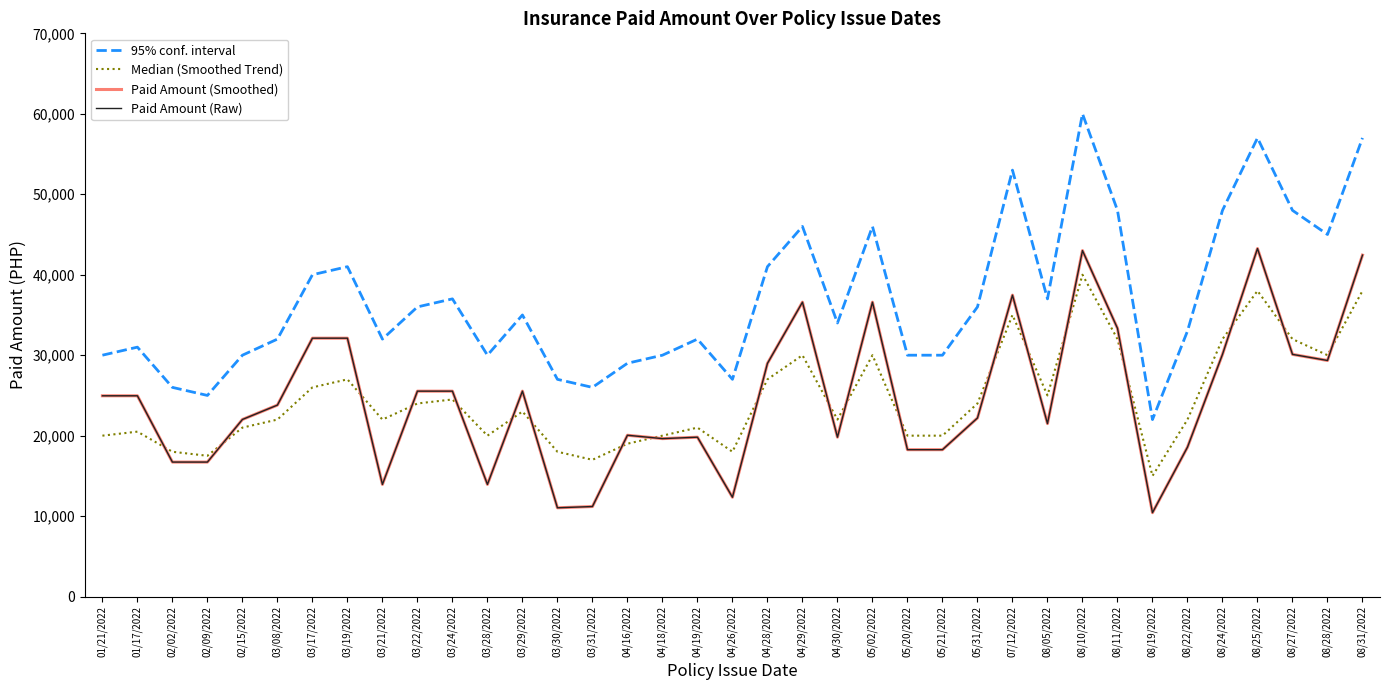

Reading left to right, transcribe all the data shown in this chart.

95% conf. interval: 01/21/2022=30000.0	01/17/2022=31000.0	02/02/2022=26000.0	02/09/2022=25000.0	02/15/2022=30000.0	03/08/2022=32000.0	03/17/2022=40000.0	03/19/2022=41000.0	03/21/2022=32000.0	03/22/2022=36000.0	03/24/2022=37000.0	03/28/2022=30000.0	03/29/2022=35000.0	03/30/2022=27000.0	03/31/2022=26000.0	04/16/2022=29000.0	04/18/2022=30000.0	04/19/2022=32000.0	04/26/2022=27000.0	04/28/2022=41000.0	04/29/2022=46000.0	04/30/2022=34000.0	05/02/2022=46000.0	05/20/2022=30000.0	05/21/2022=30000.0	05/31/2022=36000.0	07/12/2022=53000.0	08/05/2022=37000.0	08/10/2022=60000.0	08/11/2022=48000.0	08/19/2022=22000.0	08/22/2022=33000.0	08/24/2022=48000.0	08/25/2022=57000.0	08/27/2022=48000.0	08/28/2022=45000.0	08/31/2022=57000.0
Median (Smoothed Trend): 01/21/2022=20000.0	01/17/2022=20500.0	02/02/2022=18000.0	02/09/2022=17500.0	02/15/2022=21000.0	03/08/2022=22000.0	03/17/2022=26000.0	03/19/2022=27000.0	03/21/2022=22000.0	03/22/2022=24000.0	03/24/2022=24500.0	03/28/2022=20000.0	03/29/2022=23000.0	03/30/2022=18000.0	03/31/2022=17000.0	04/16/2022=19000.0	04/18/2022=20000.0	04/19/2022=21000.0	04/26/2022=18000.0	04/28/2022=27000.0	04/29/2022=30000.0	04/30/2022=22000.0	05/02/2022=30000.0	05/20/2022=20000.0	05/21/2022=20000.0	05/31/2022=24000.0	07/12/2022=35000.0	08/05/2022=25000.0	08/10/2022=40000.0	08/11/2022=32000.0	08/19/2022=15000.0	08/22/2022=22000.0	08/24/2022=32000.0	08/25/2022=38000.0	08/27/2022=32000.0	08/28/2022=30000.0	08/31/2022=38000.0
Paid Amount (Smoothed): 01/21/2022=24956.2	01/17/2022=24956.2	02/02/2022=16717.3	02/09/2022=16717.3	02/15/2022=22011.7	03/08/2022=23798.0	03/17/2022=32114.1	03/19/2022=32114.1	03/21/2022=13941.6	03/22/2022=25530.6	03/24/2022=25530.6	03/28/2022=13941.6	03/29/2022=25530.6	03/30/2022=11035.4	03/31/2022=11193.8	04/16/2022=20051.7	04/18/2022=19632.3	04/19/2022=19810.7	04/26/2022=12349.0	04/28/2022=28983.3	04/29/2022=36587.5	04/30/2022=19810.7	05/02/2022=36587.5	05/20/2022=18257.4	05/21/2022=18257.4	05/31/2022=22195.4	07/12/2022=37462.5	08/05/2022=21500.0	08/10/2022=43000.0	08/11/2022=33339.6	08/19/2022=10431.2	08/22/2022=18574.2	08/24/2022=30102.6	08/25/2022=43255.0	08/27/2022=30102.6	08/28/2022=29342.2	08/31/2022=42435.7
Paid Amount (Raw): 01/21/2022=24956.2	01/17/2022=24956.2	02/02/2022=16717.3	02/09/2022=16717.3	02/15/2022=22011.7	03/08/2022=23798.0	03/17/2022=32114.1	03/19/2022=32114.1	03/21/2022=13941.6	03/22/2022=25530.6	03/24/2022=25530.6	03/28/2022=13941.6	03/29/2022=25530.6	03/30/2022=11035.4	03/31/2022=11193.8	04/16/2022=20051.7	04/18/2022=19632.3	04/19/2022=19810.7	04/26/2022=12349.0	04/28/2022=28983.3	04/29/2022=36587.5	04/30/2022=19810.7	05/02/2022=36587.5	05/20/2022=18257.4	05/21/2022=18257.4	05/31/2022=22195.4	07/12/2022=37462.5	08/05/2022=21500.0	08/10/2022=43000.0	08/11/2022=33339.6	08/19/2022=10431.2	08/22/2022=18574.2	08/24/2022=30102.6	08/25/2022=43255.0	08/27/2022=30102.6	08/28/2022=29342.2	08/31/2022=42435.7